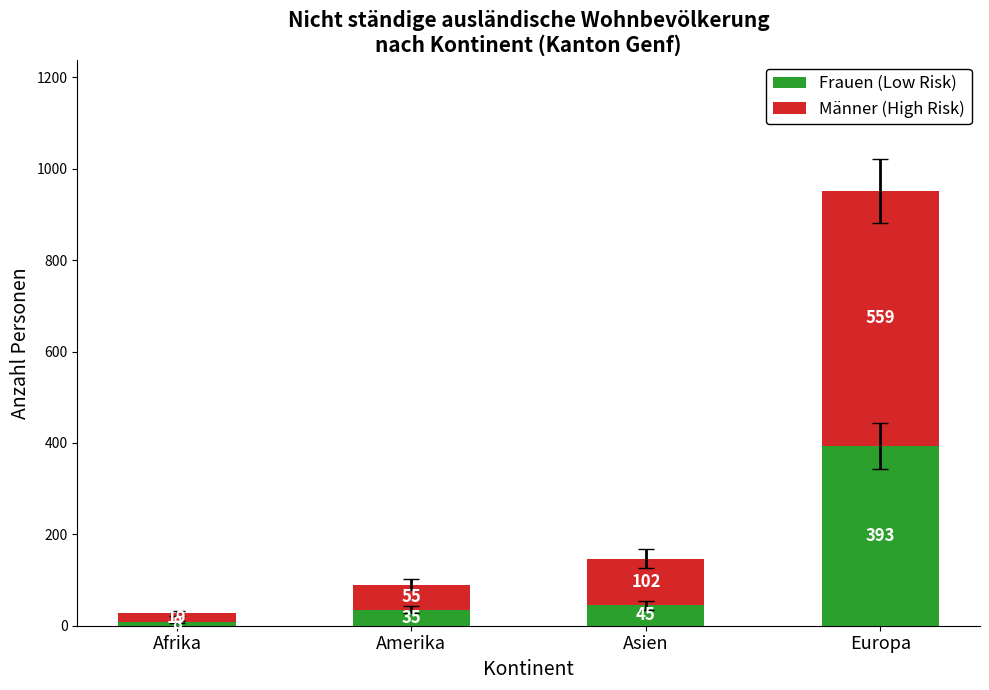

Reading left to right, what are the values for Frauen (Low Risk)?

Afrika=8	Amerika=35	Asien=45	Europa=393